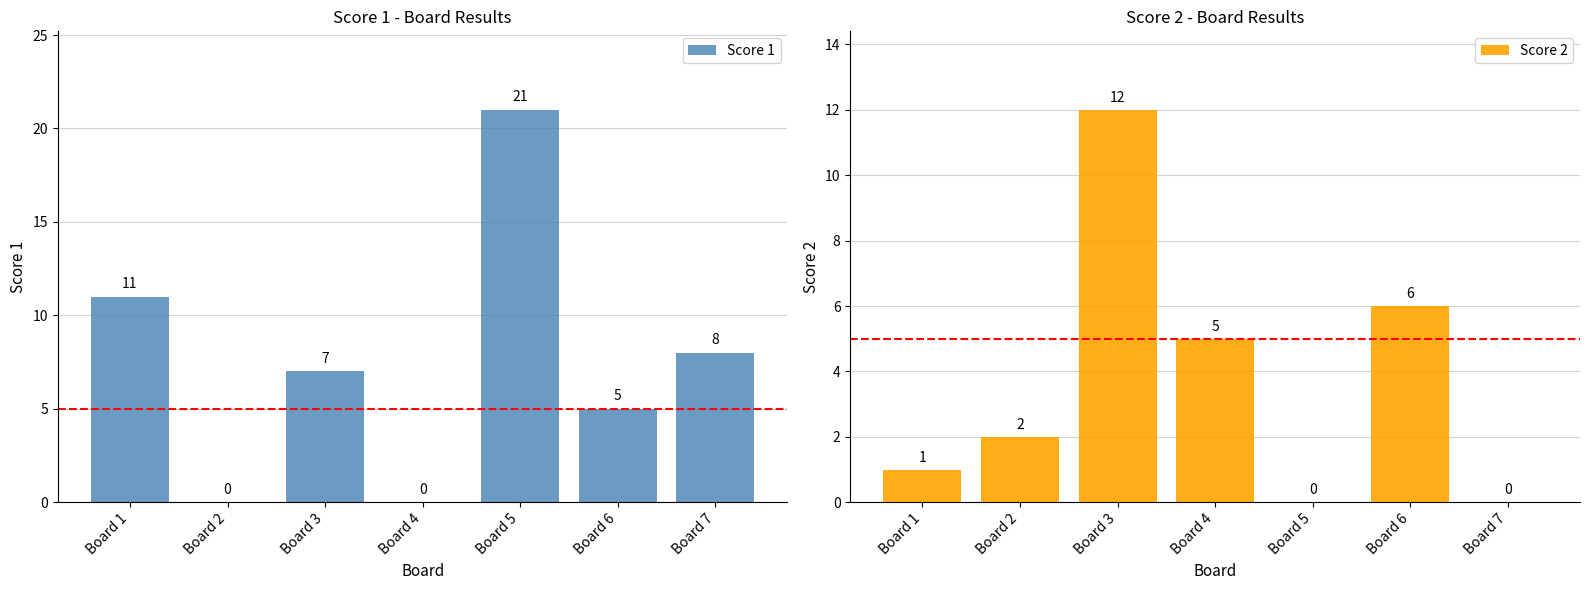

Reading left to right, transcribe all the data shown in this chart.

Score 1: Board 1=11	Board 2=0	Board 3=7	Board 4=0	Board 5=21	Board 6=5	Board 7=8
Score 2: Board 1=1	Board 2=2	Board 3=12	Board 4=5	Board 5=0	Board 6=6	Board 7=0